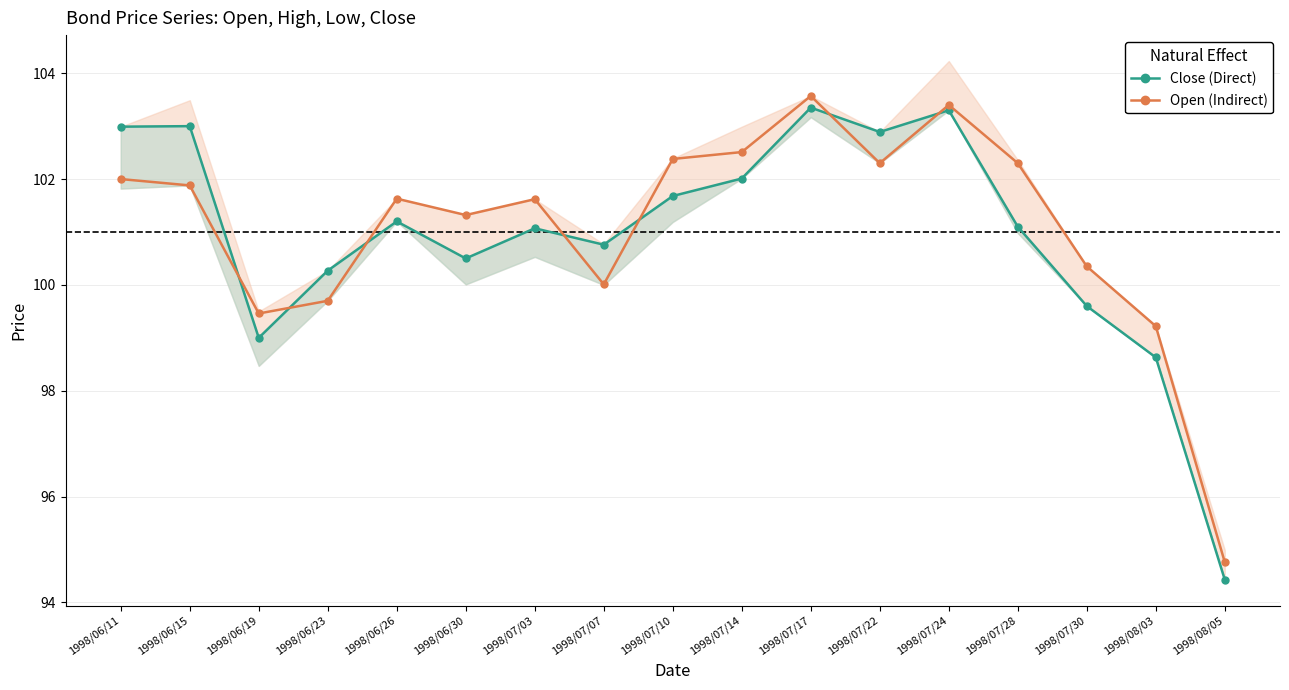

At which category is the sum across all series the highest?

1998/07/17